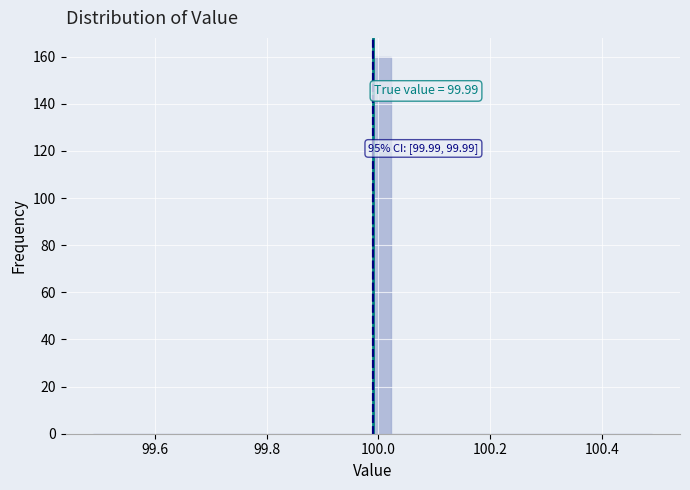

Read against the x-axis, roughly where is the centre of the tallest bar?

100.00